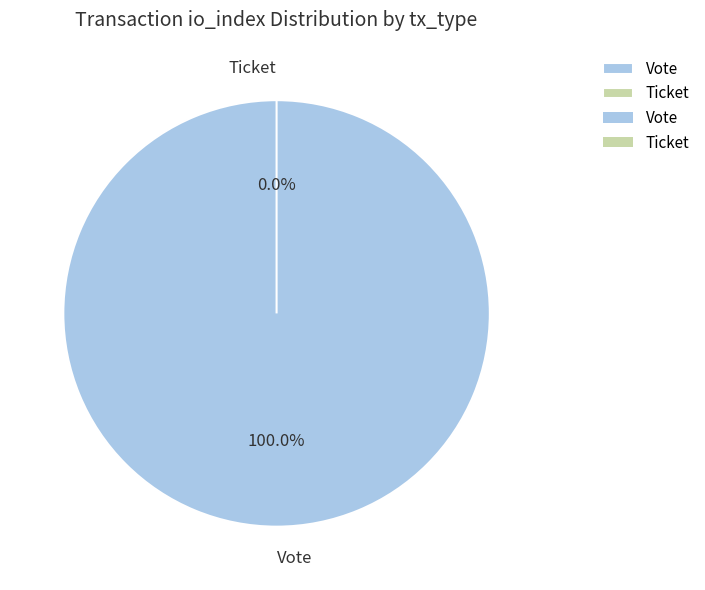

Is the sum of Ticket and Vote greater than half?

Yes